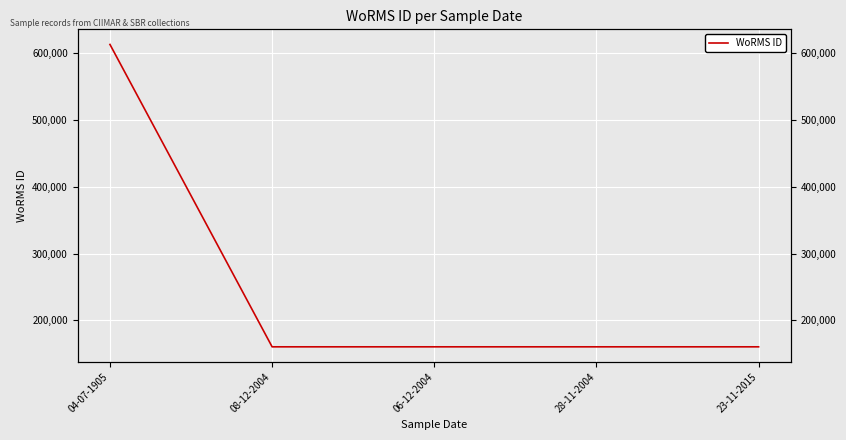

Reading right to left, extract all data points from this chart.

160572	160572	160572	160572	612418